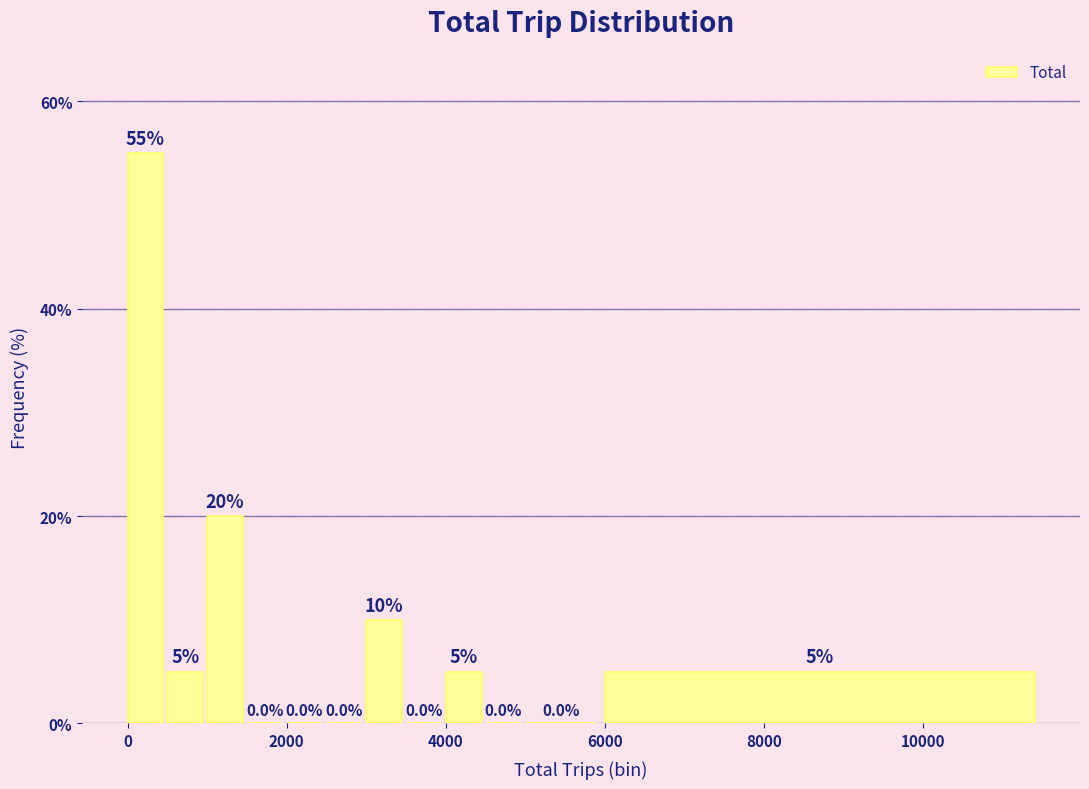

Around what value on the x-axis is the tallest bar? Give the approximate position of its centre, as read against the axis.

200